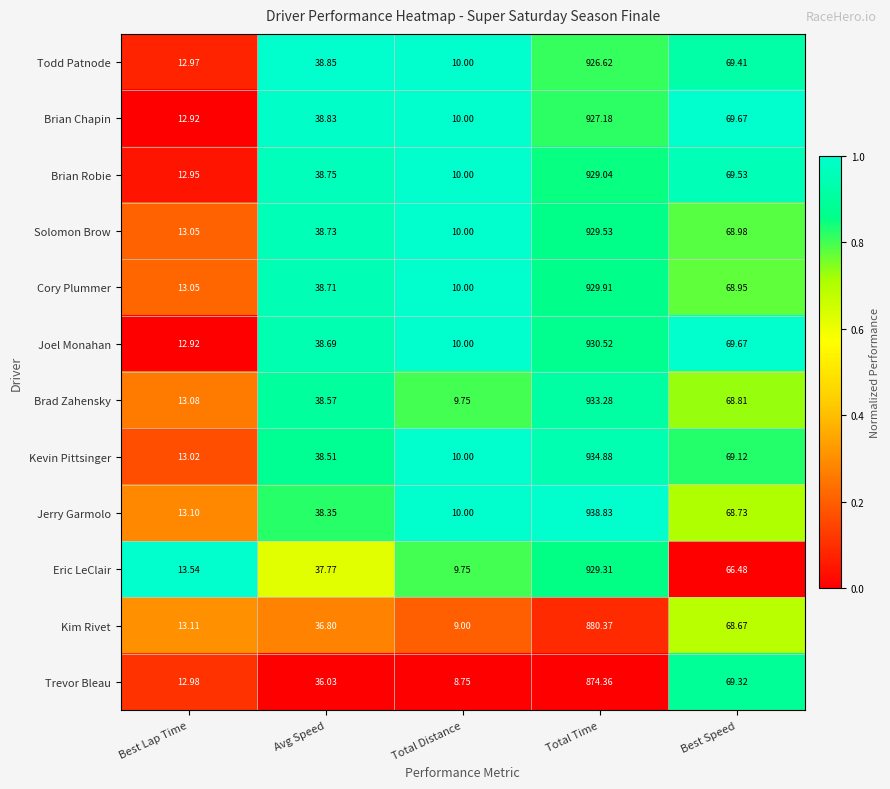

Between Total Distance and Total Time, which series saw the biggest shift?

Jerry Garmolo